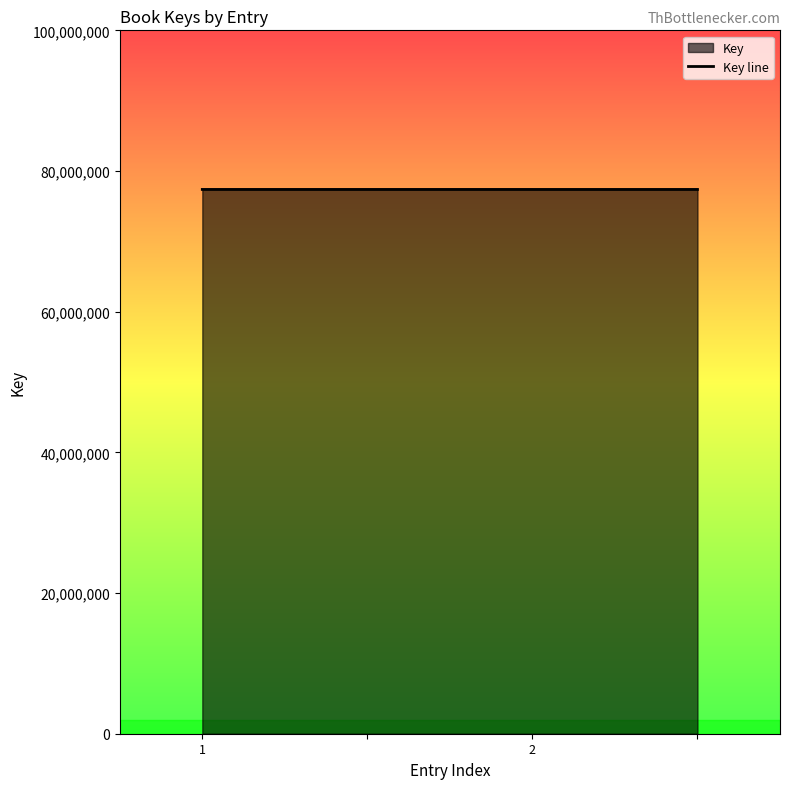

Is it true that the value at 1 is 77381346?

True